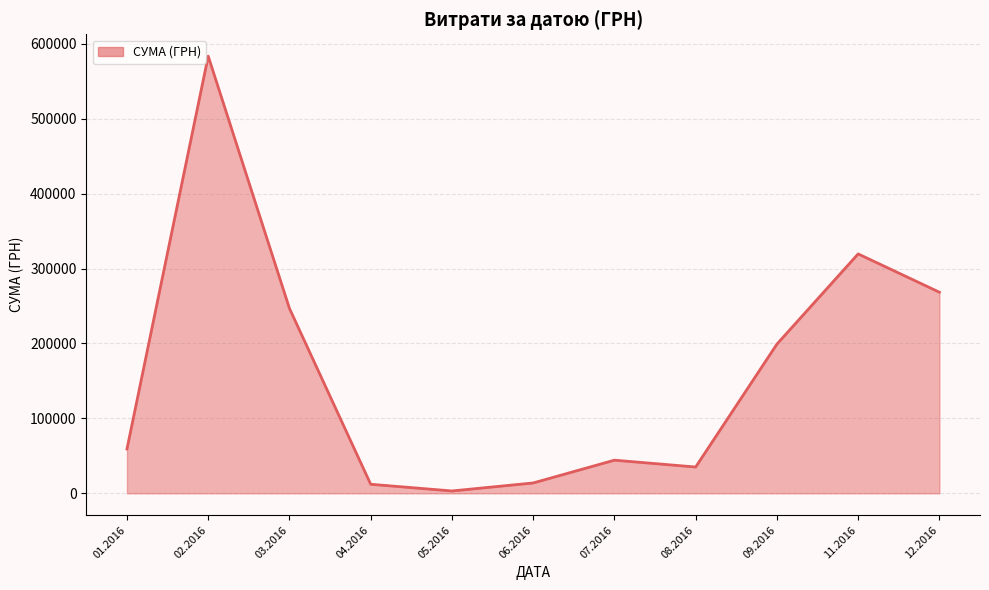

What is the difference between the values at 12.2016 and 09.2016?

69323.3